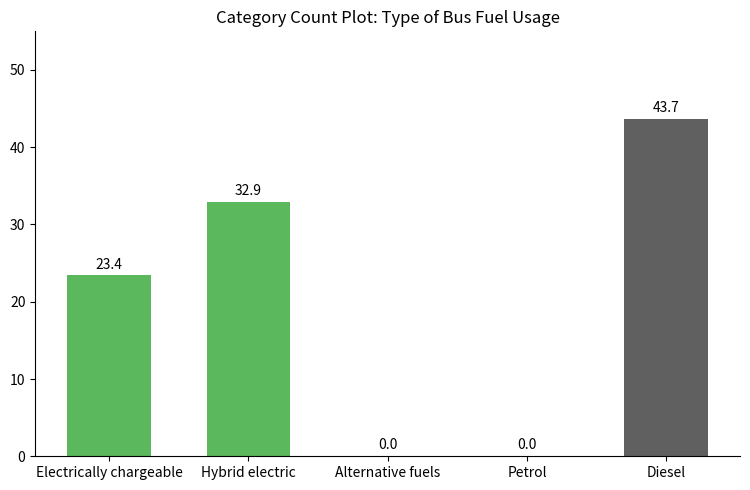

What is the difference between the values at Electrically chargeable and Diesel?

20.3